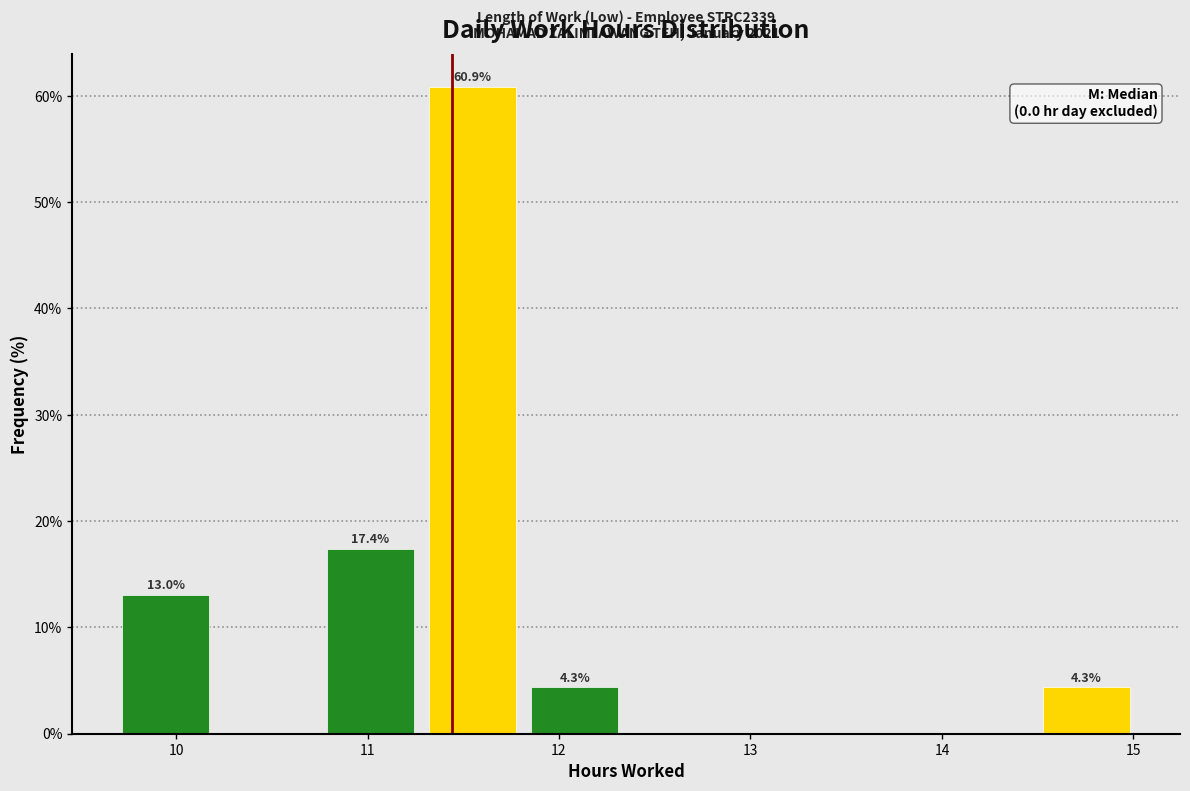

Which range on the x-axis has the tallest bar?

11.3 to 11.8